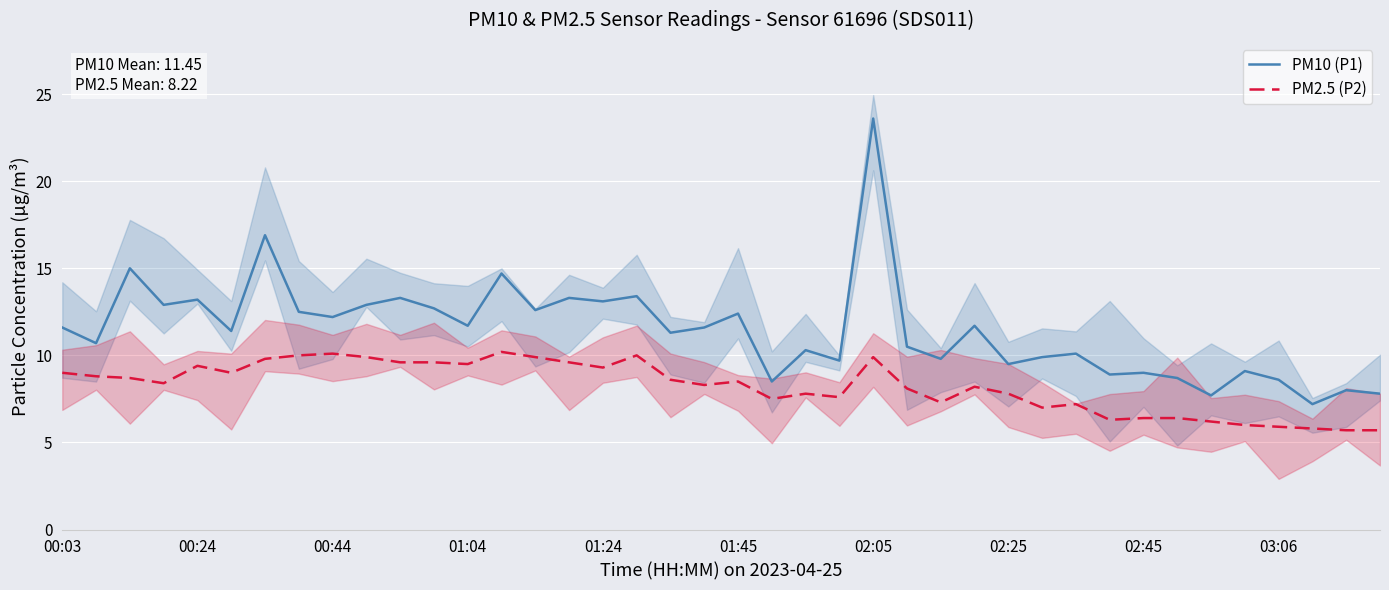

What is the maximum value shown in the chart?

23.6